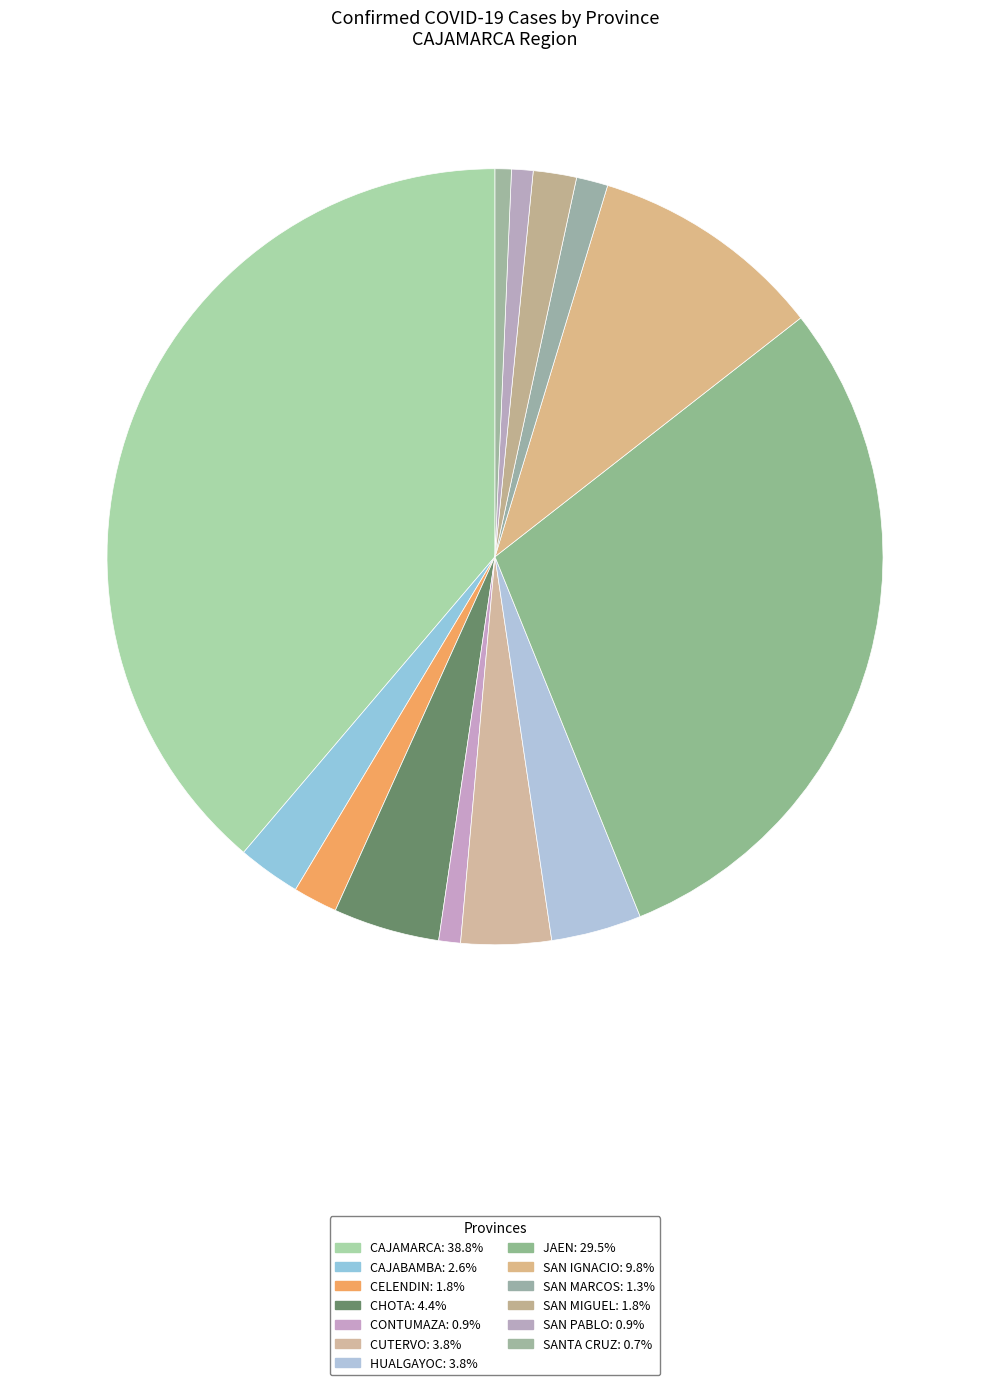

What is the largest slice in the pie chart?

CAJAMARCA